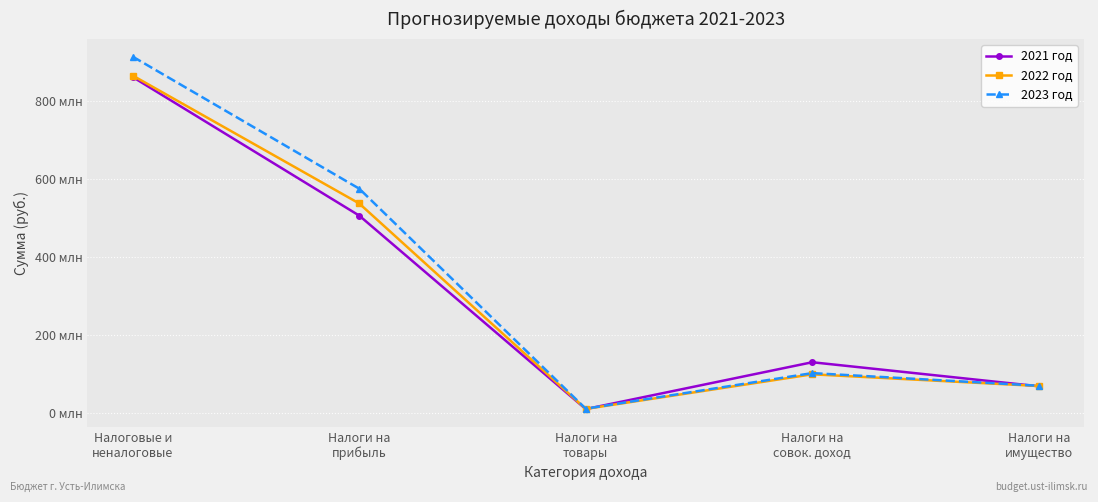

At which label does 2023 год reach its peak?

Налоговые и
неналоговые